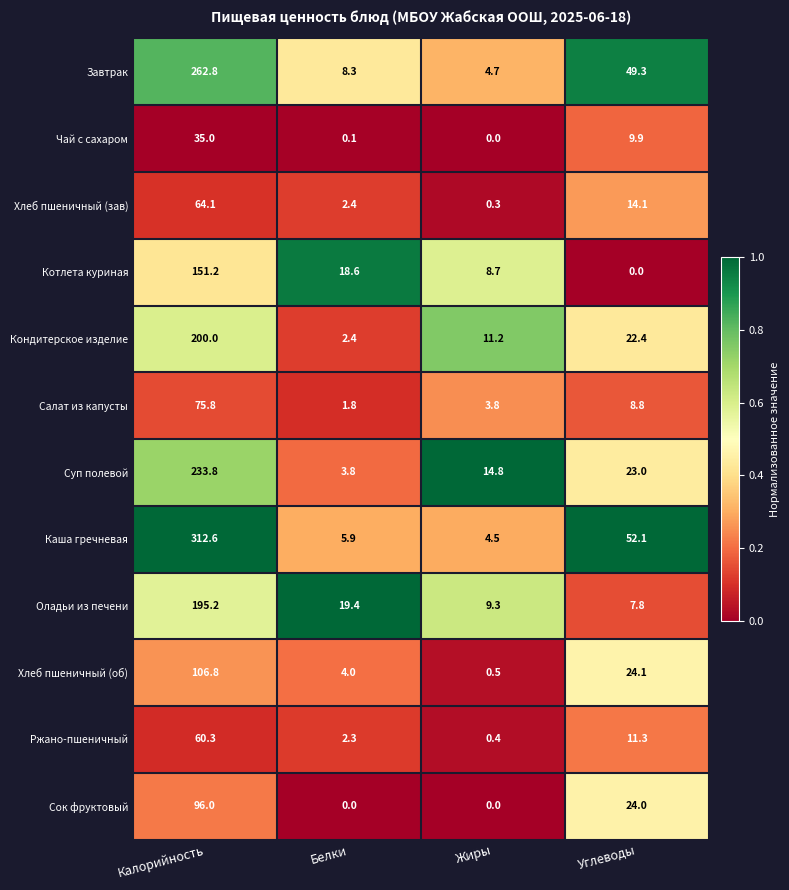

Which series has the largest total across all categories?

Каша гречневая